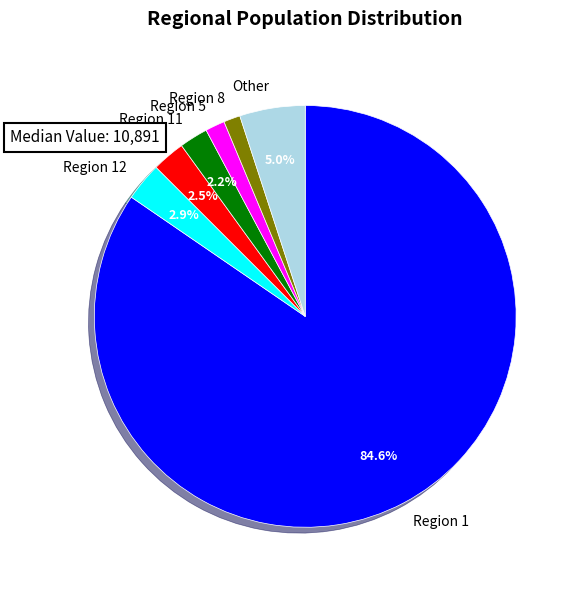

To the nearest percent, what is the average slice percentage?

14%